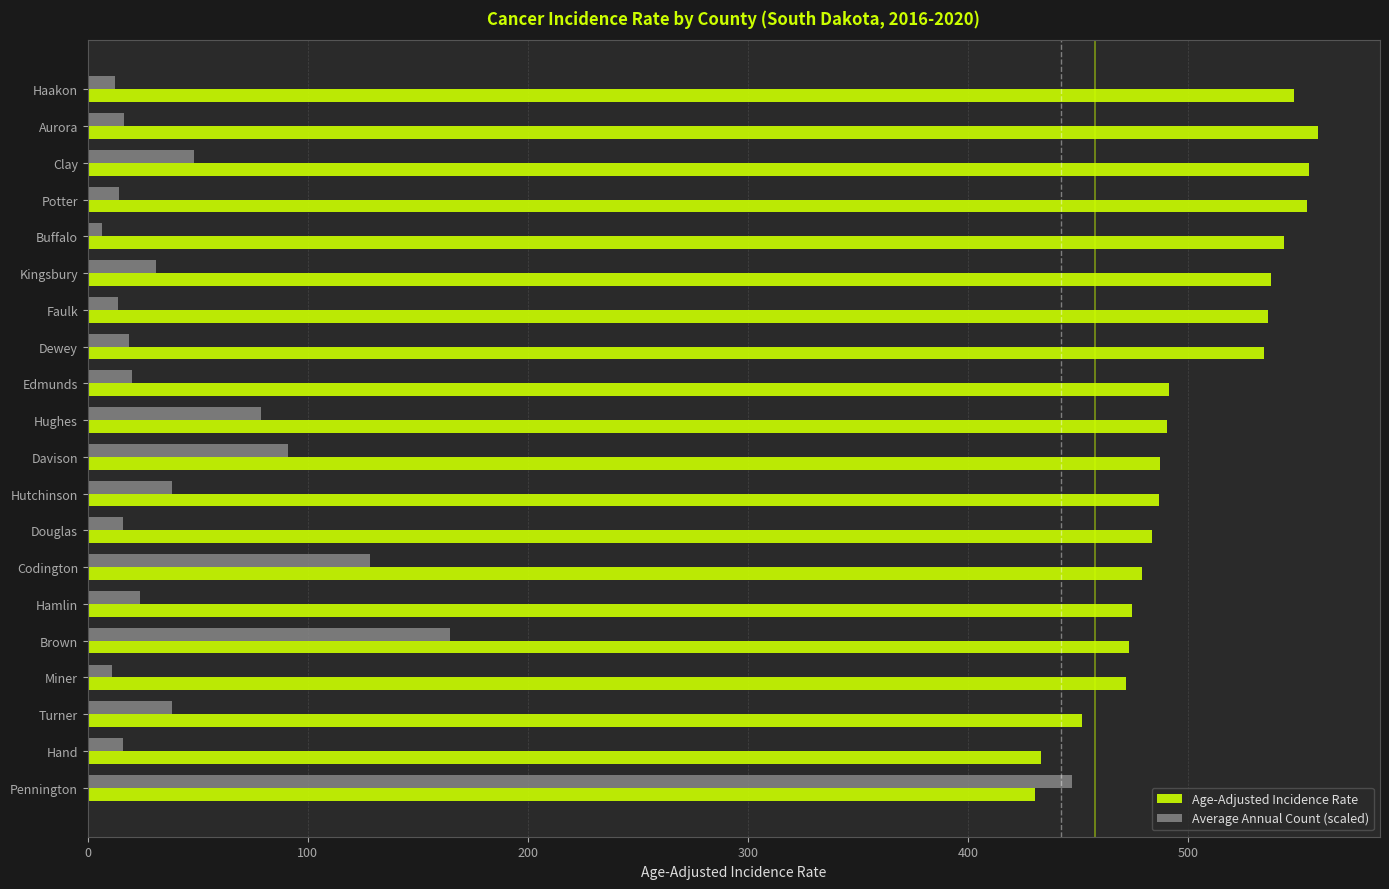

What is the difference between the maximum and minimum values in the Average Annual Count (scaled) series?

441.0